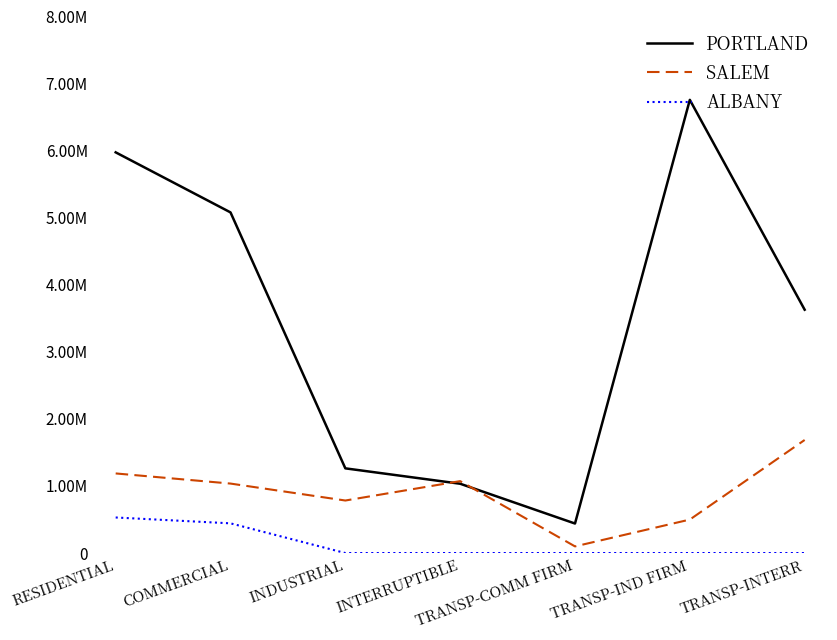

Which category has the highest value in the PORTLAND series?

TRANSP-IND FIRM